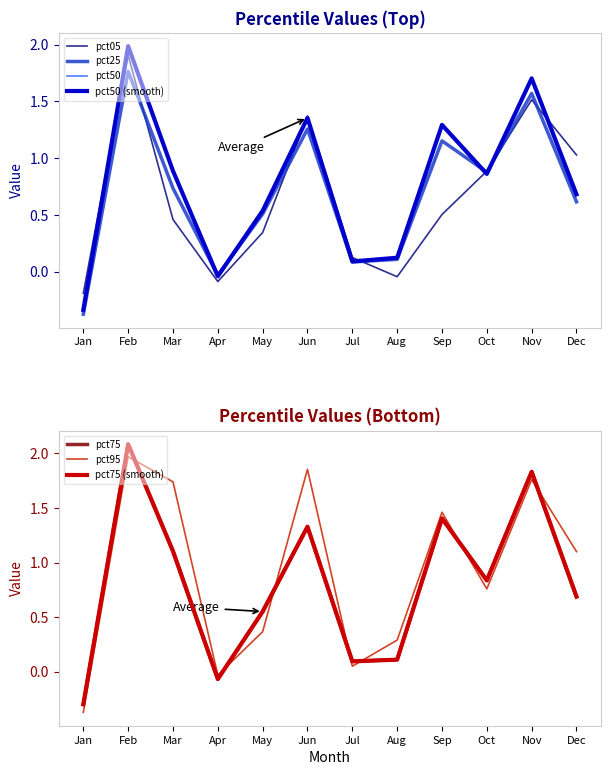

Between which two adjacent categories do pct50 and pct75 first intersect?

Mar and Apr